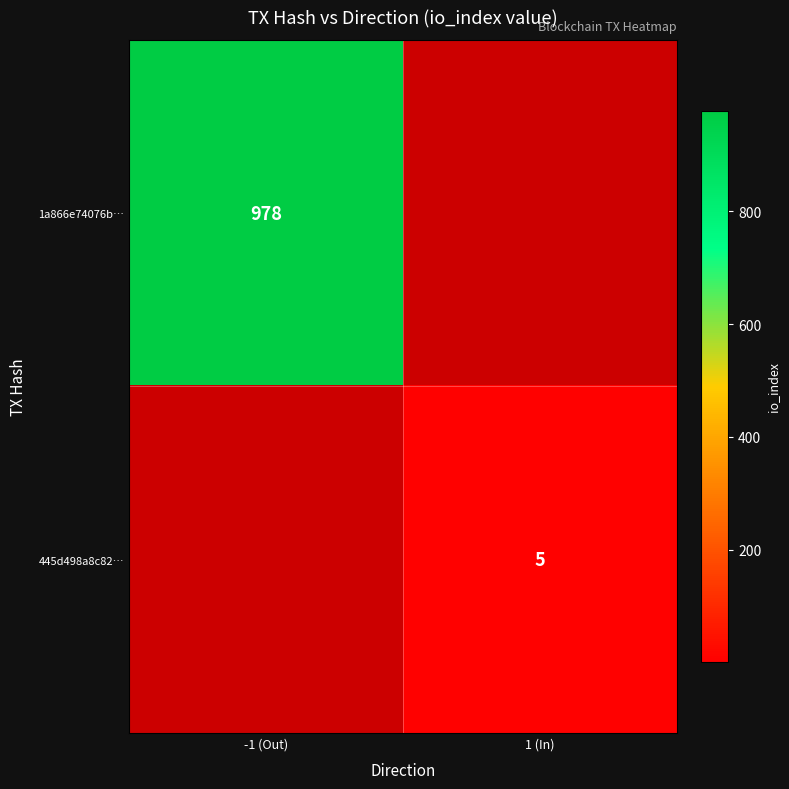

How many categories are shown in the chart?

2